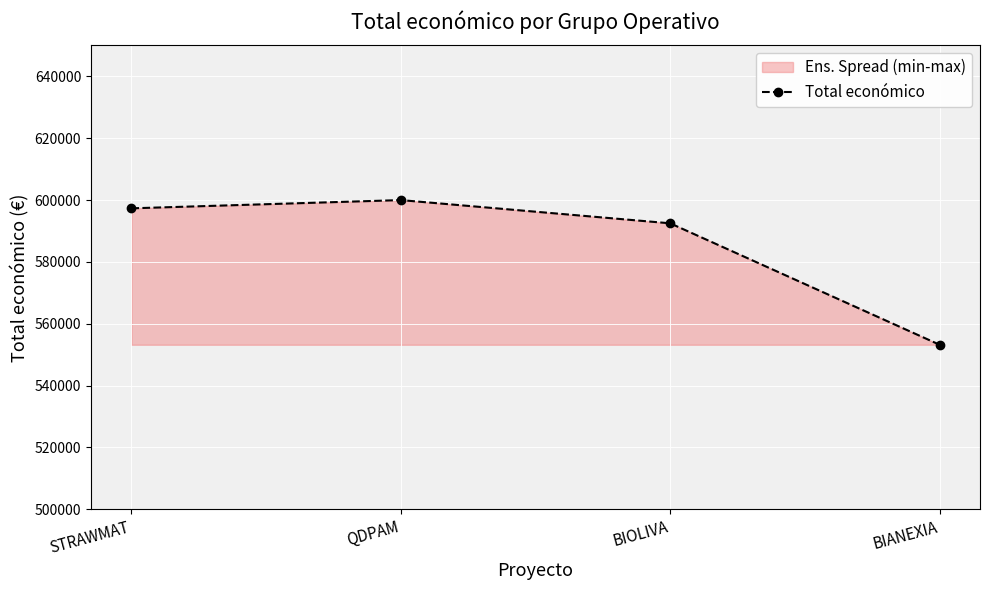

Rank the categories by value from highest to lowest.

QDPAM, STRAWMAT, BIOLIVA, BIANEXIA